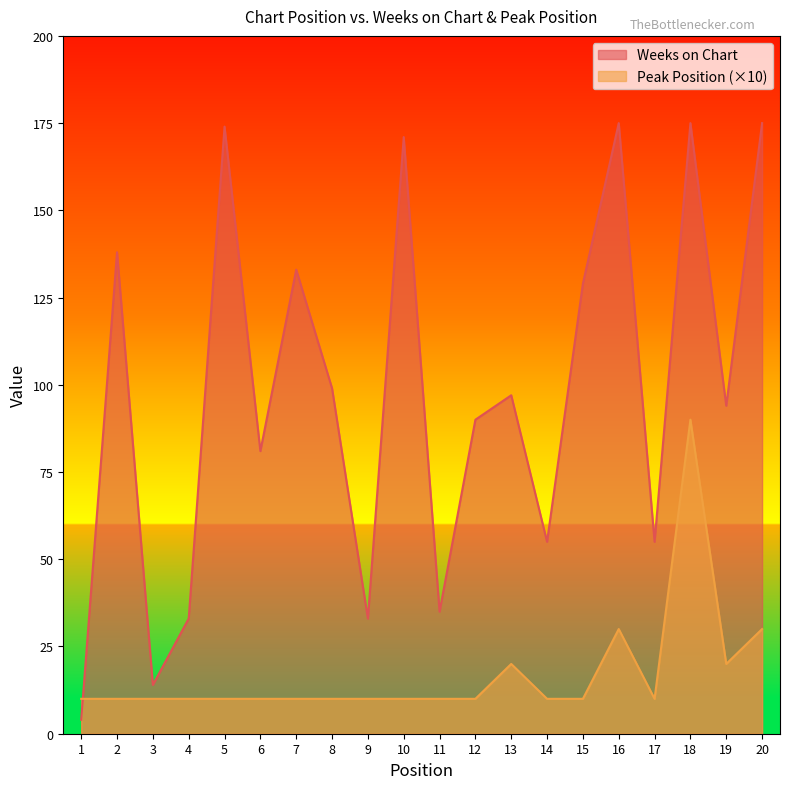

At which label is Weeks on Chart closest to 89?

12